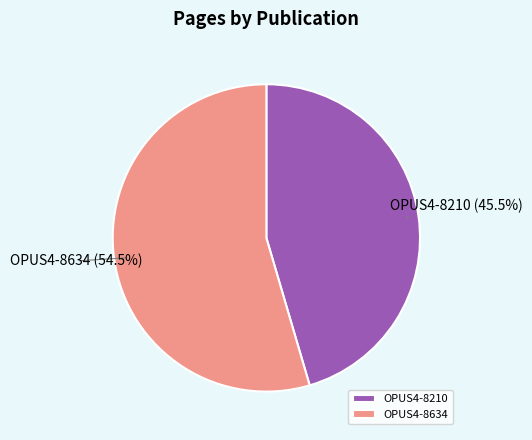

What is the largest slice in the pie chart?

OPUS4-8634